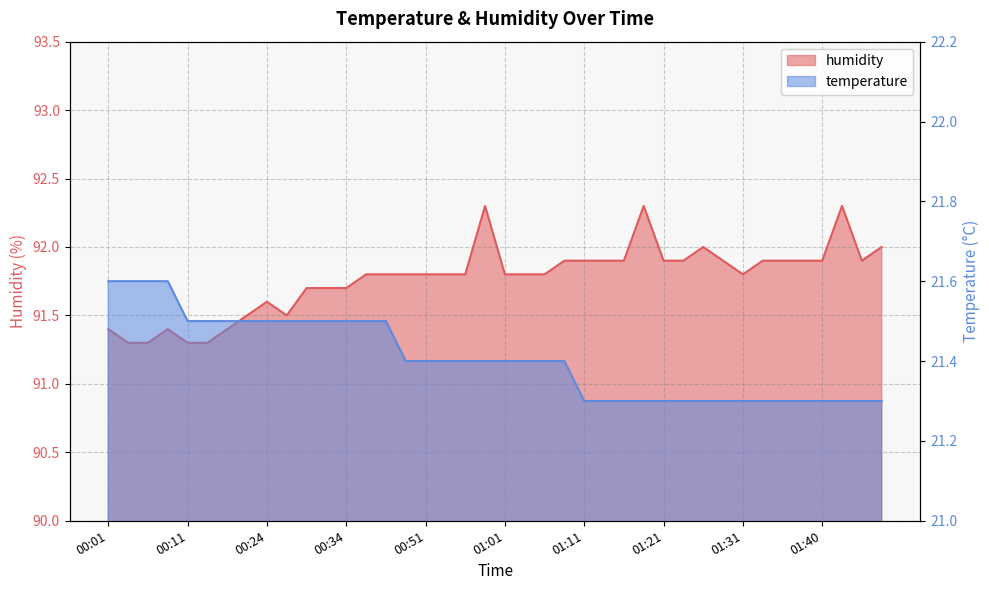

Which series has the widest spread of values?

humidity